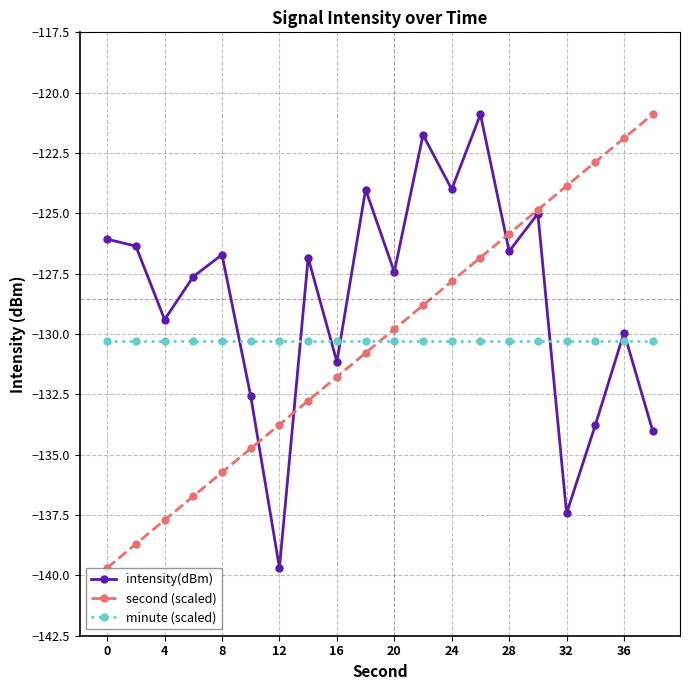

What is the value of the second (scaled) point at the 15th from the left?

-125.8